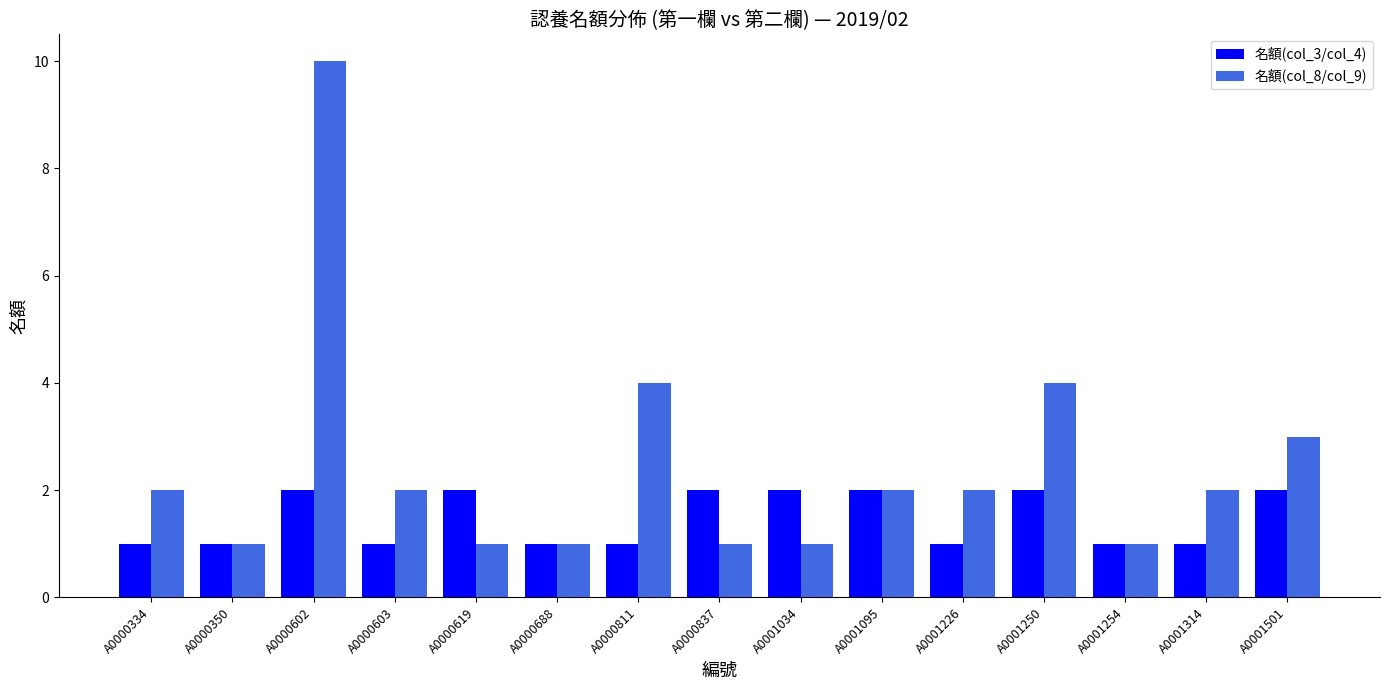

Rank the series by their maximum value, from lowest to highest.

名額(col_3/col_4), 名額(col_8/col_9)